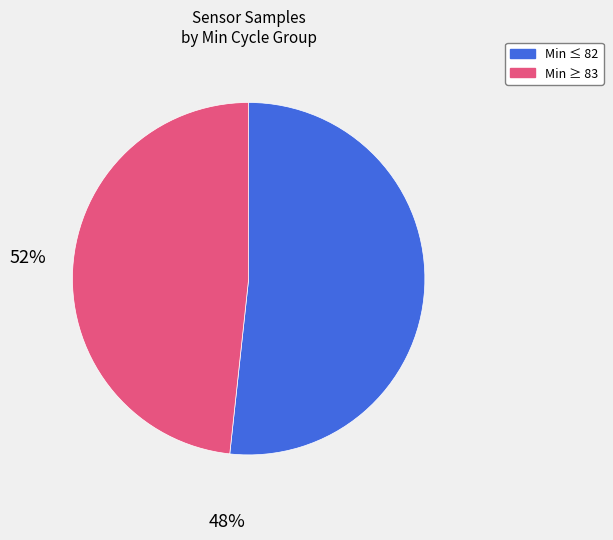

Is there a majority slice in this chart?

Yes